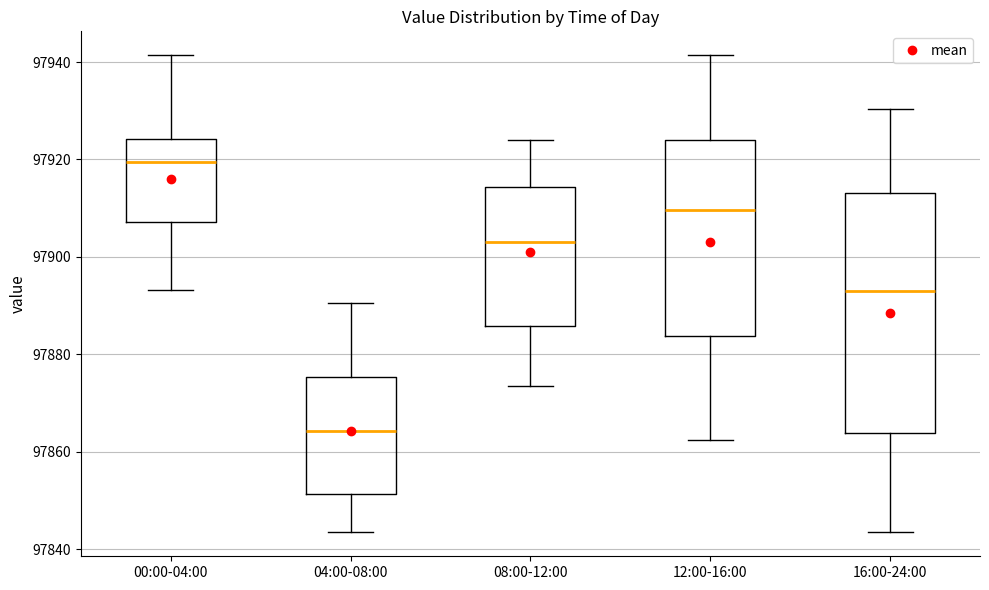

Which box is the tallest, from its lower edge to its upper edge?

16:00-24:00